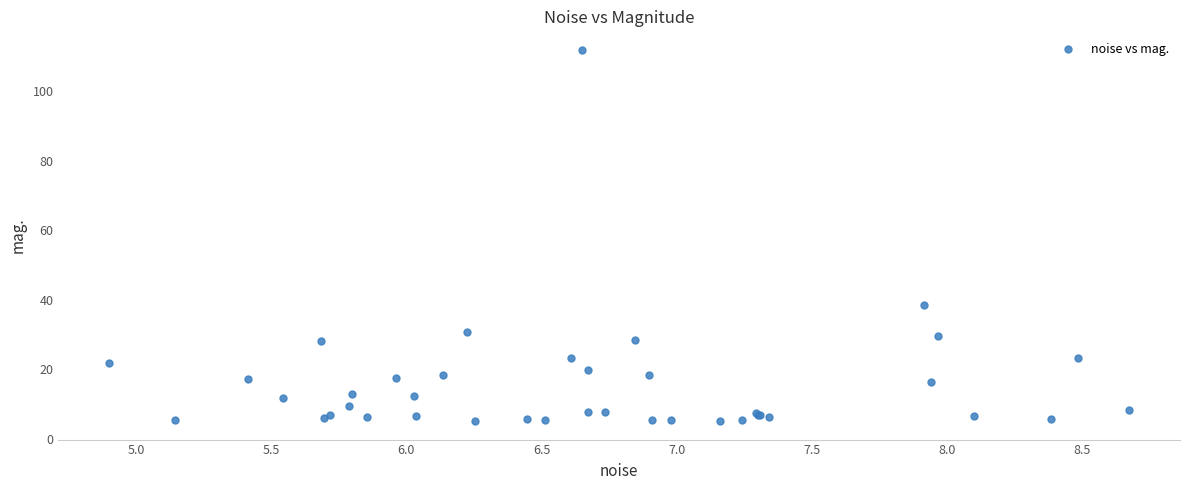

What Y value in the scatter plot is closest to 58?

38.4